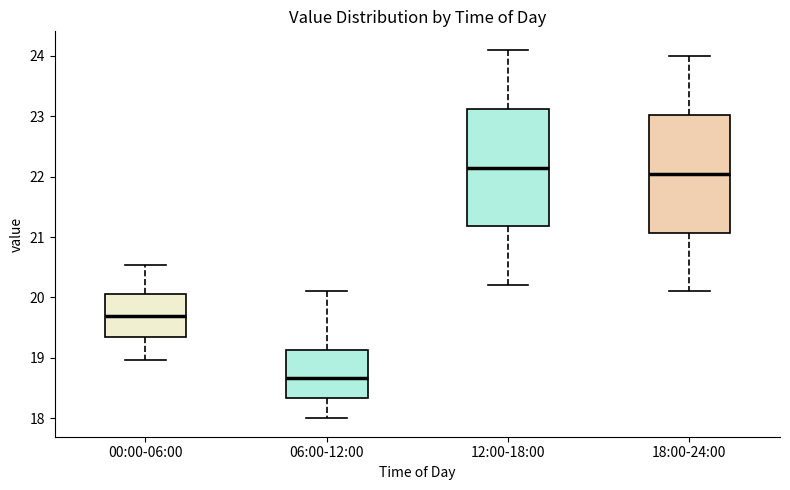

Reading left to right, read every box against the y-axis: the position of its median line, the range the box covers, and the ends of its whiskers. The values are not printed on the chart, so give them approximately, as read against the axis.

00:00-06:00: median 19.7, box 19.3 to 20.1, whiskers 19.0 to 20.5
06:00-12:00: median 18.7, box 18.3 to 19.1, whiskers 18.0 to 20.1
12:00-18:00: median 22.2, box 21.2 to 23.1, whiskers 20.2 to 24.1
18:00-24:00: median 22.1, box 21.1 to 23.0, whiskers 20.1 to 24.0